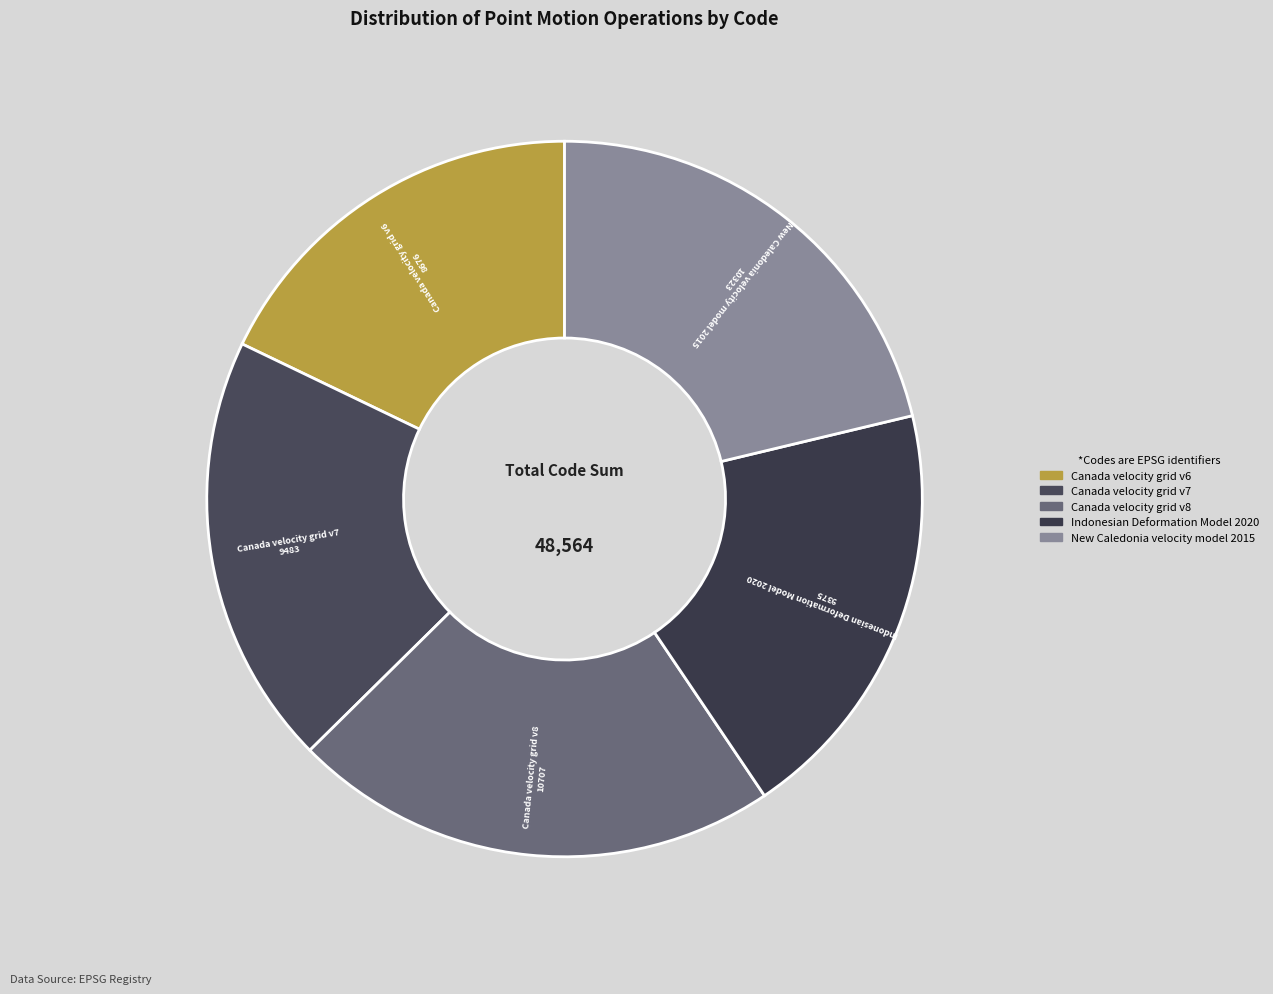

Combined, do Canada velocity grid v6 and Canada velocity grid v8 account for over 50%?

No